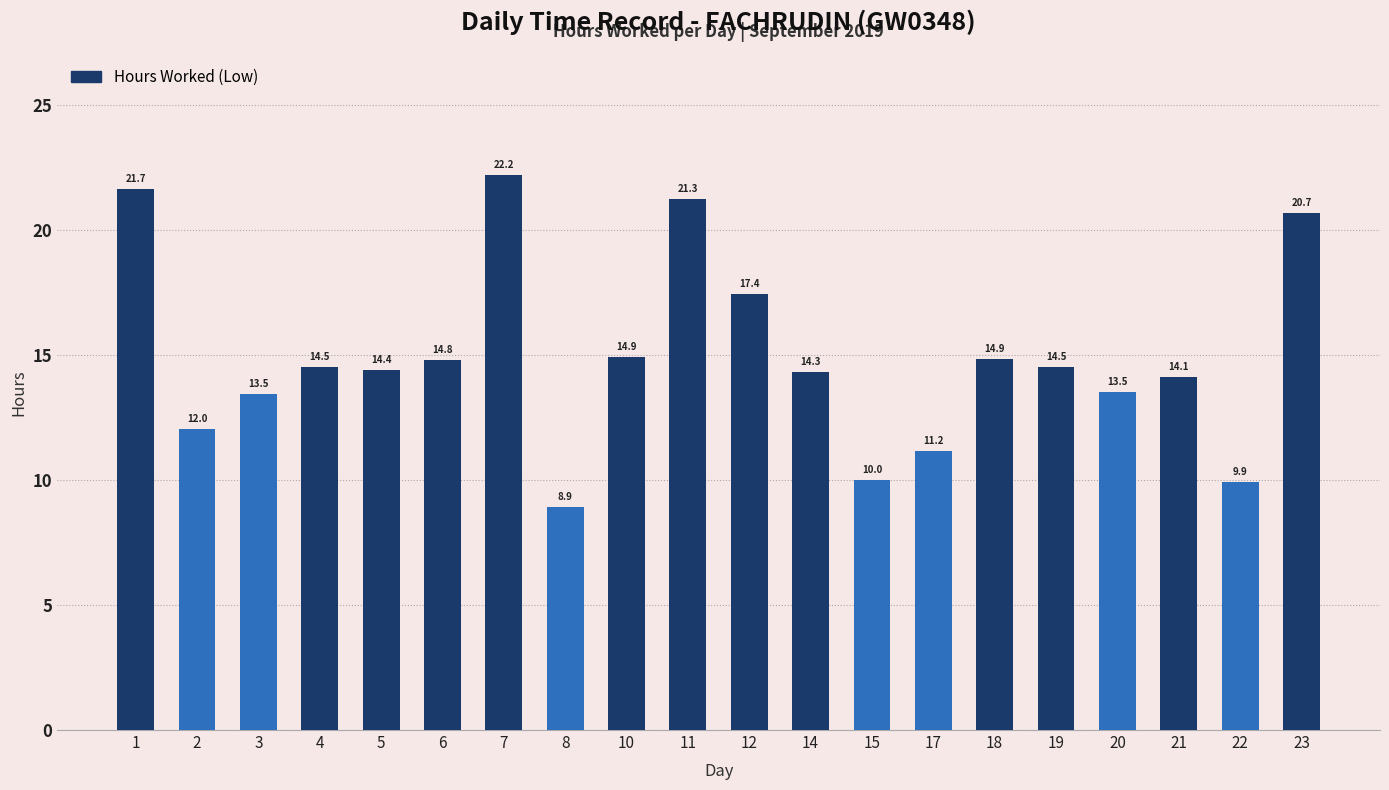

What is the value of the 8th bar from the left?

8.9